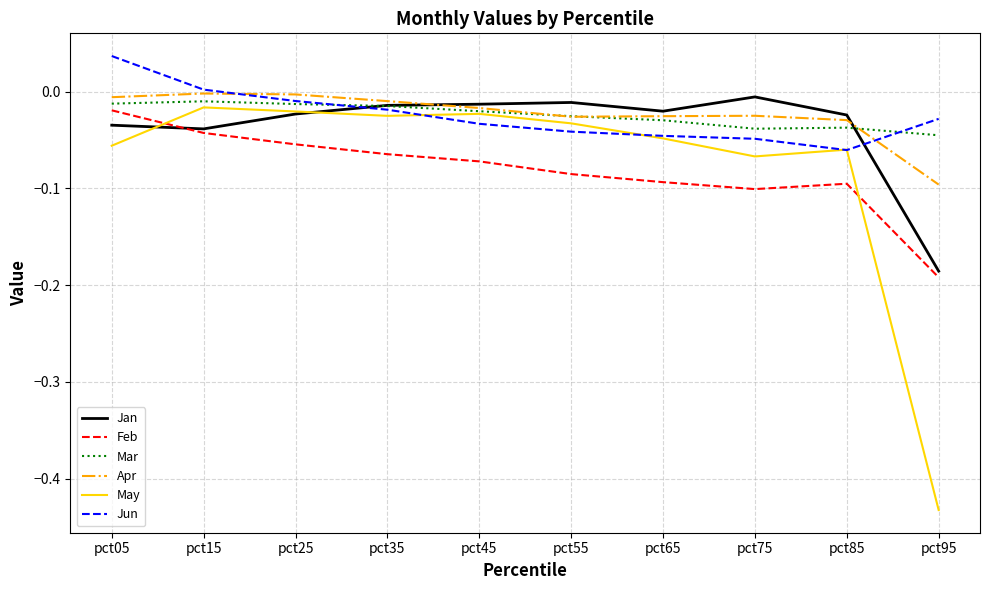

Is the value of Jan at pct55 greater than the value of May at pct35?

Yes